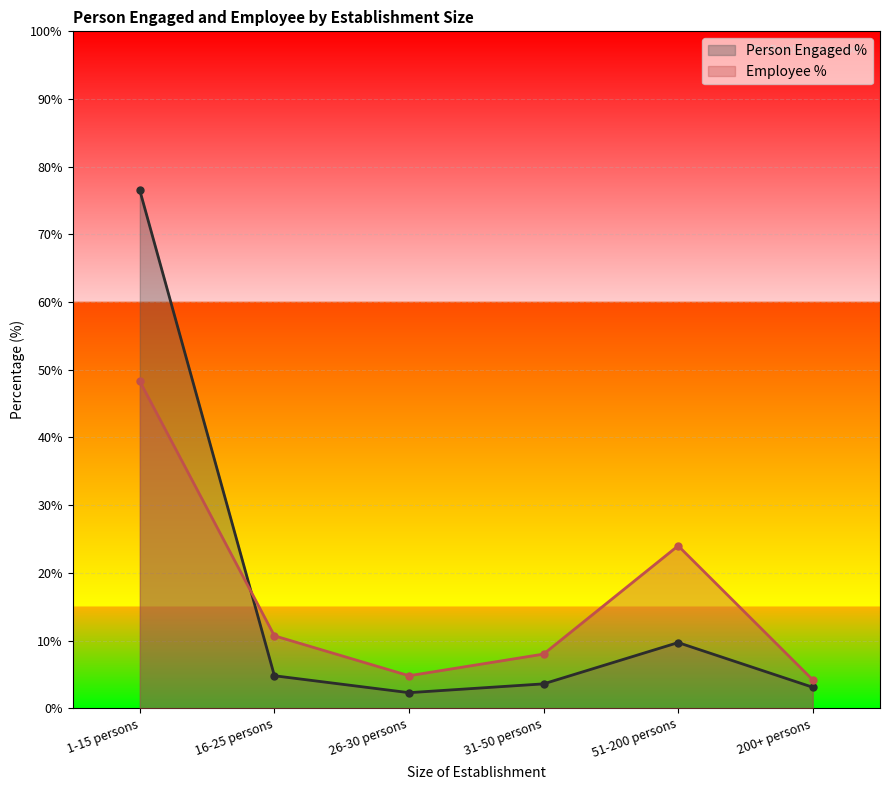

Does the chart display data point markers on the line(s)?

Yes